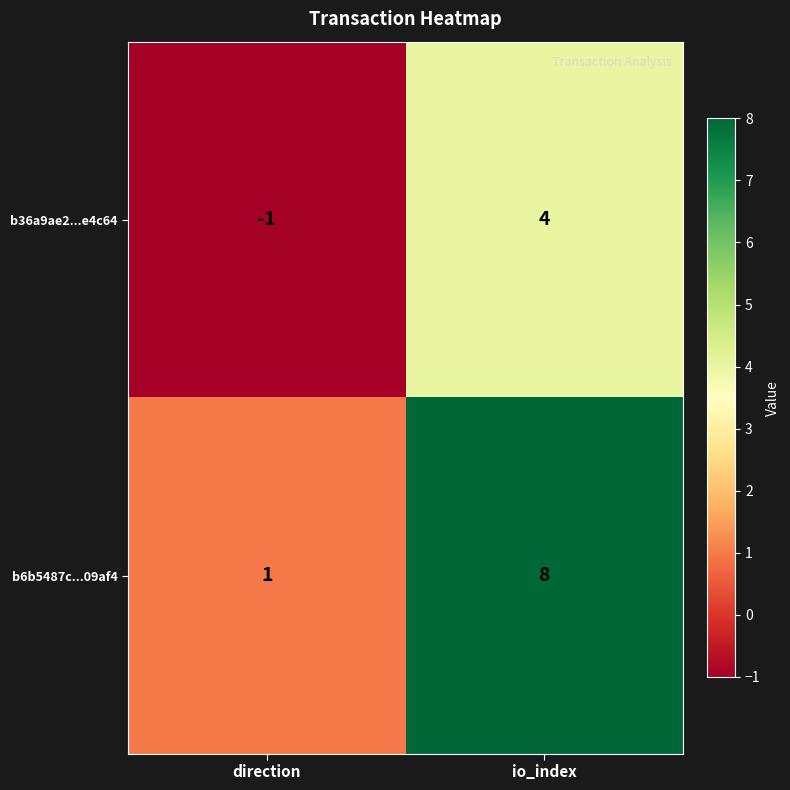

How many series are shown in this chart?

2